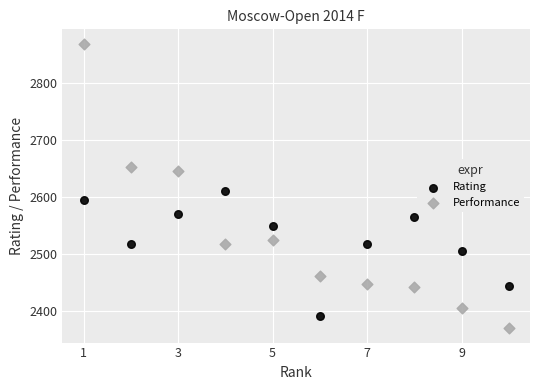

Which series contains the lowest Y value?

Performance